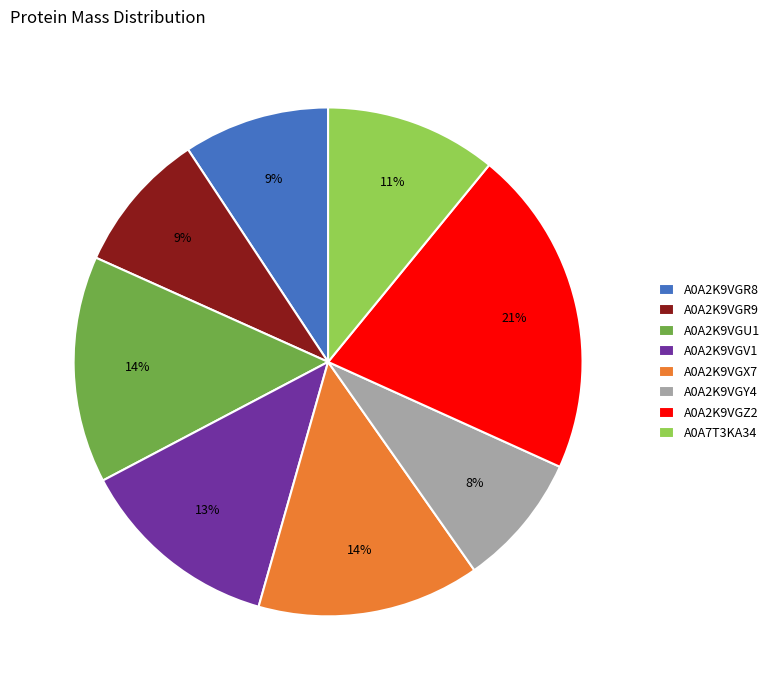

Between A0A2K9VGR8 and A0A2K9VGZ2, which is larger?

A0A2K9VGZ2